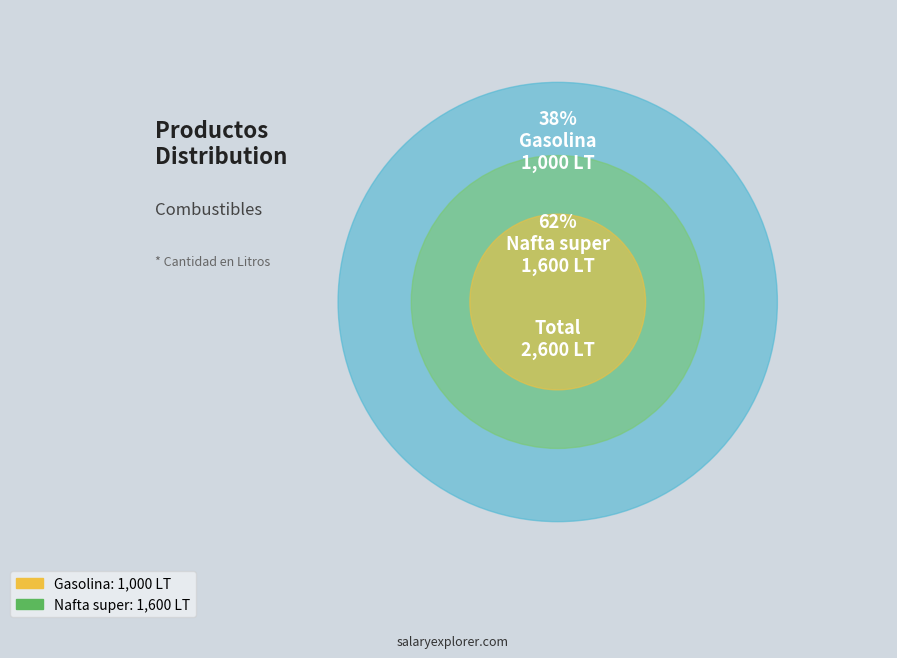

To the nearest percent, what portion does Nafta super represent?

62%